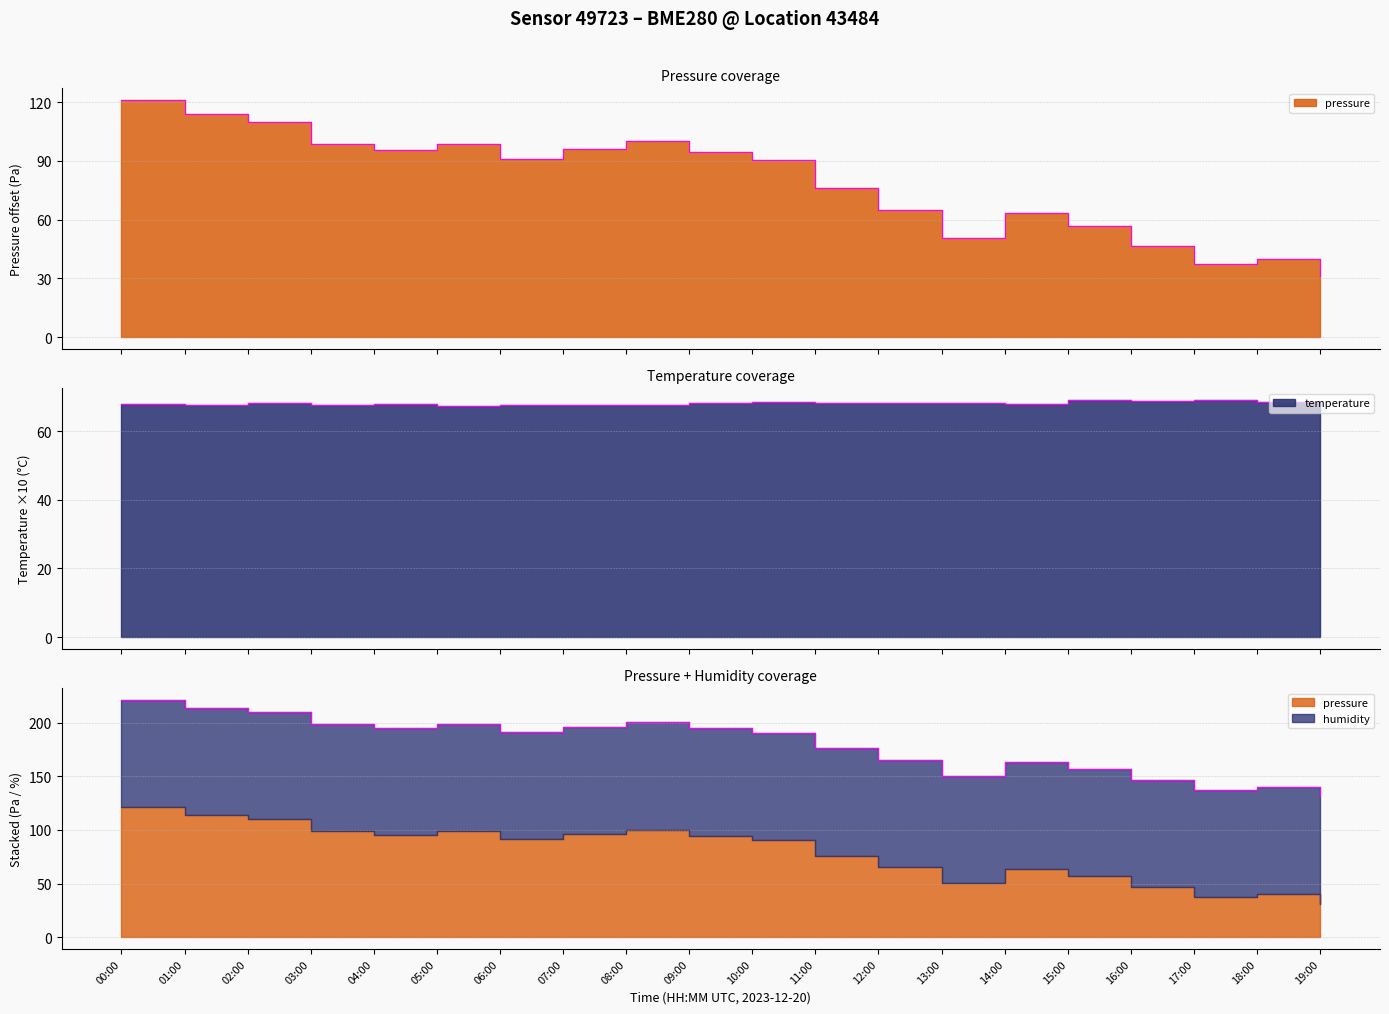

How many data points in pressure are above 91?

10